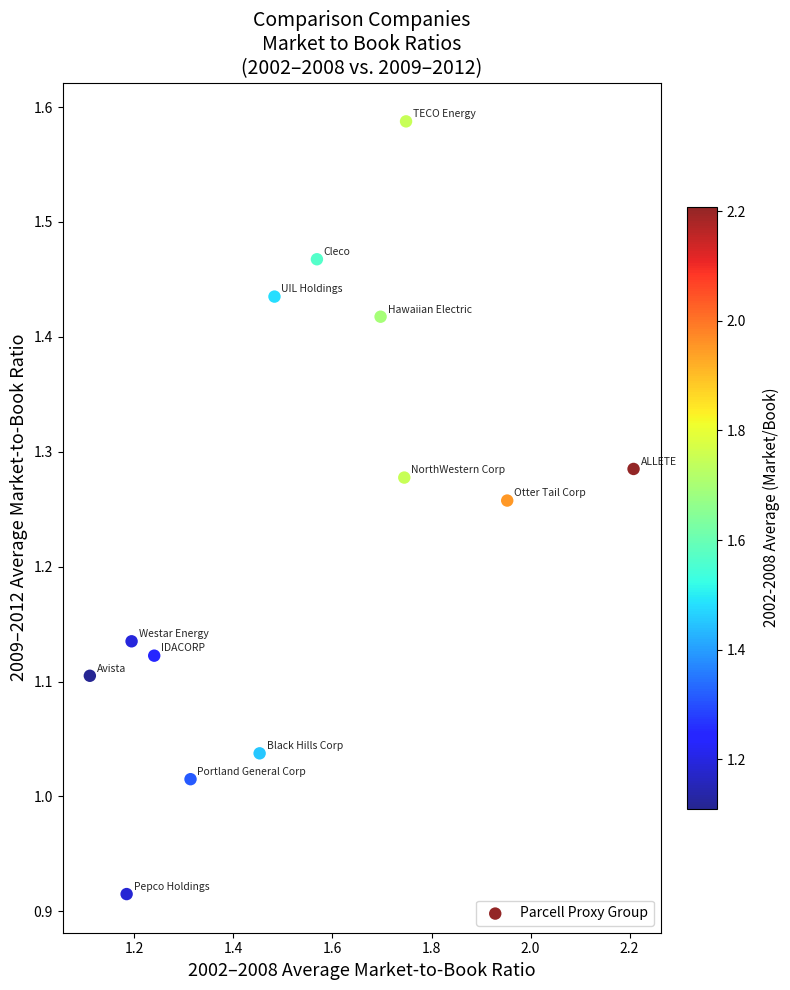

What is the range of Y values (max minus min)?

0.7